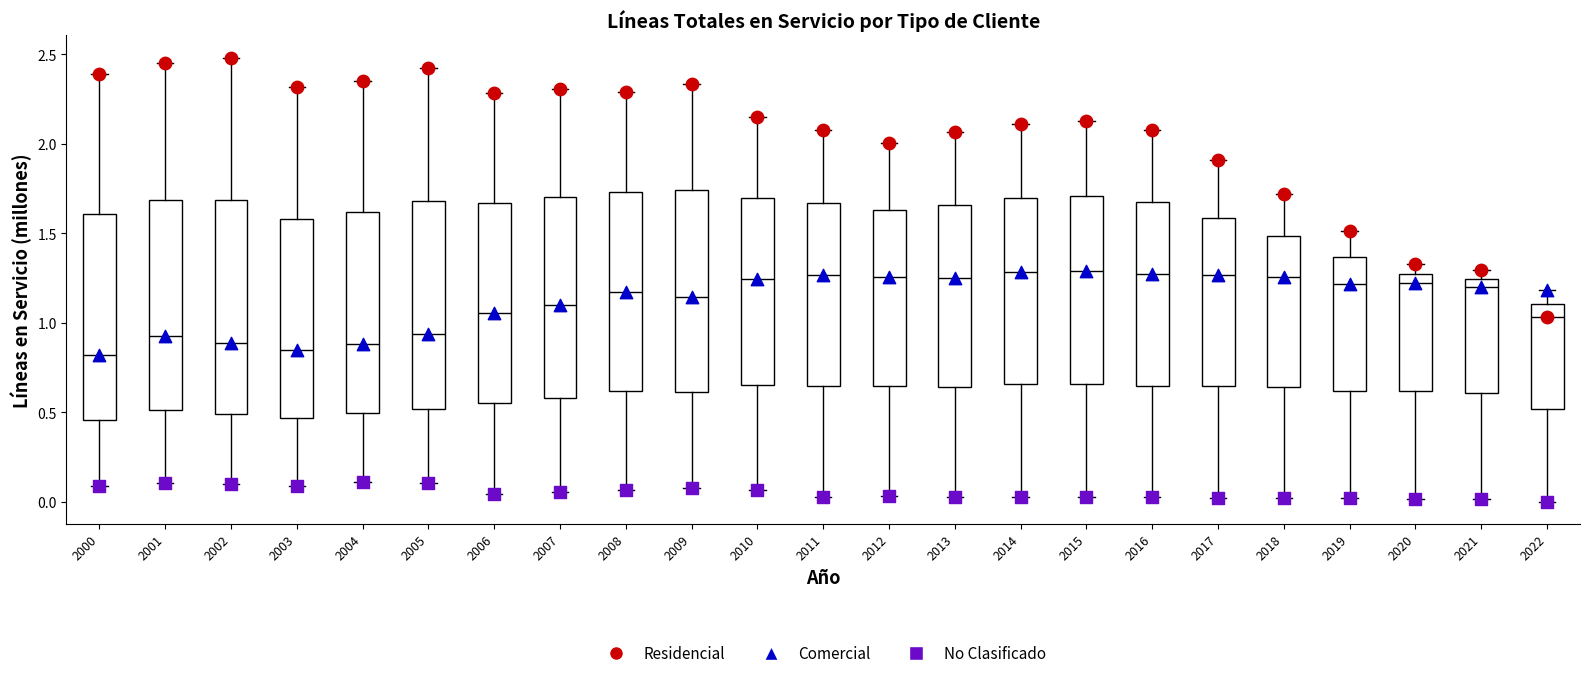

Where does the lower whisker of the box at x = 2010 end on the y-axis? The values are not printed on the chart, so give them approximately, as read against the axis.

0.05